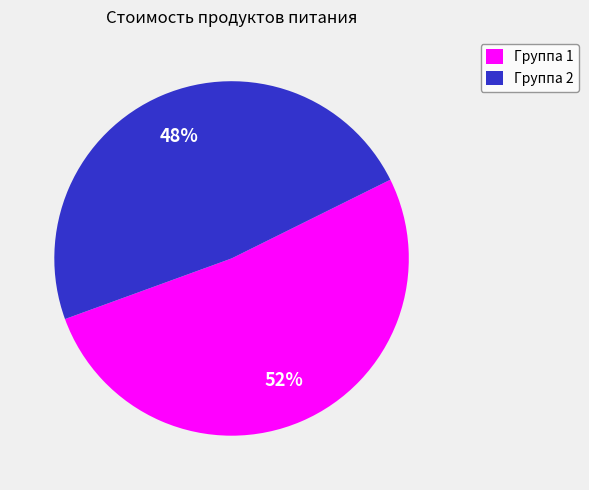

The Группа 2 slice represents 37% of the pie. True or false?

False